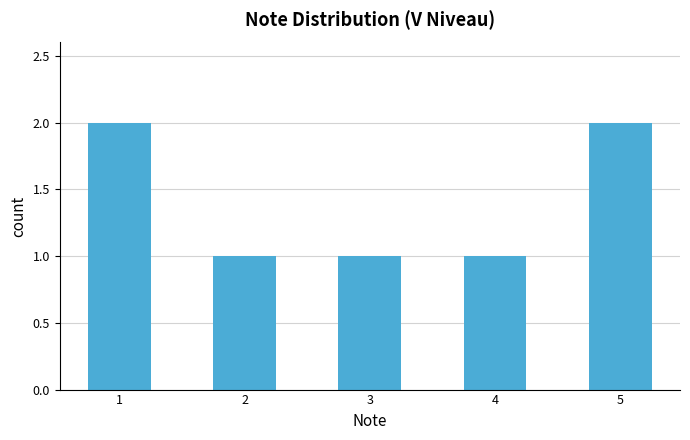

Which has a higher value, 2 or 1?

1